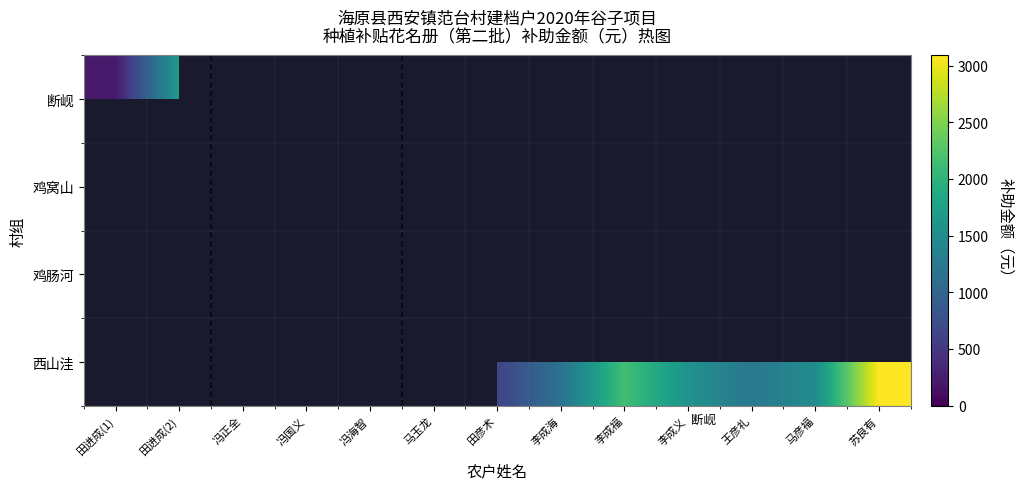

At how many categories does at least one series exceed 378?

12